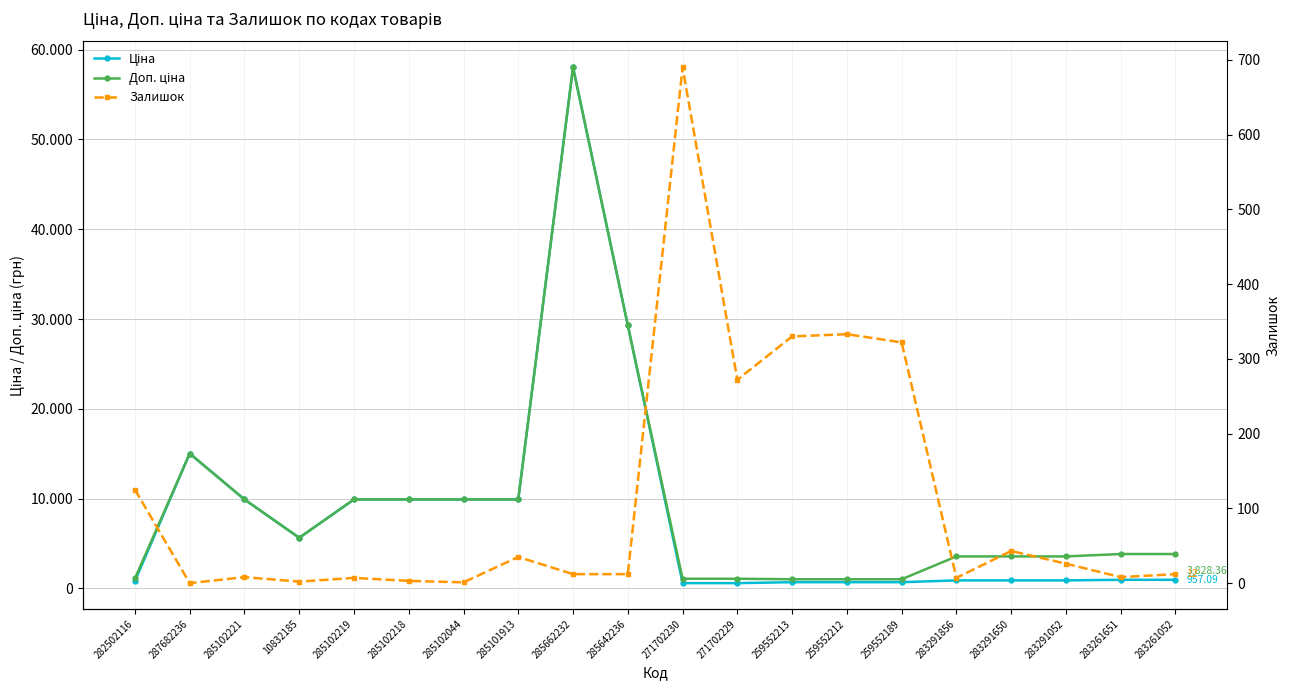

Which series has the largest total across all categories?

Доп. ціна